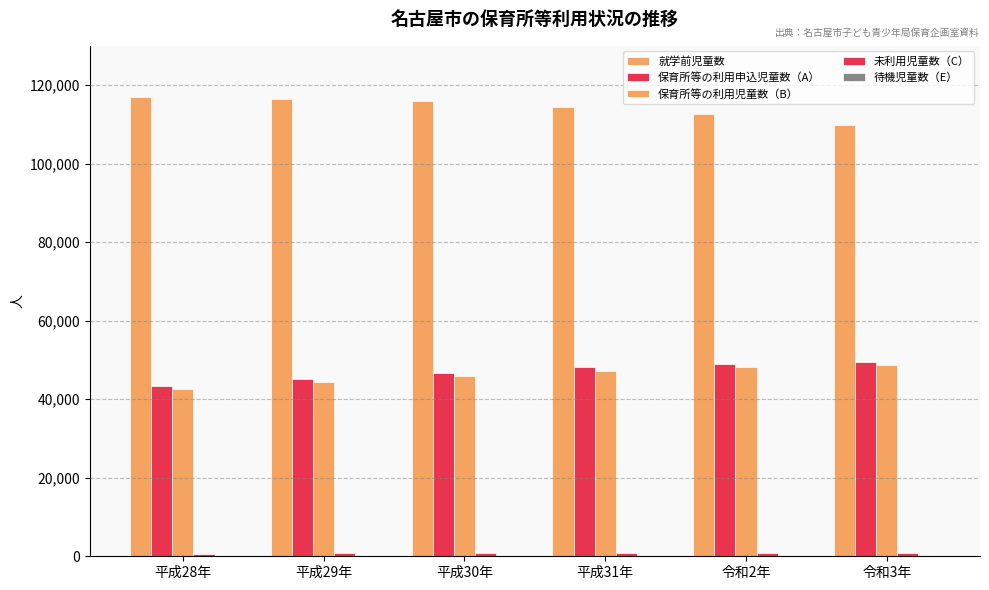

Is it true that 就学前児童数 equals 116380 at 平成29年?

True